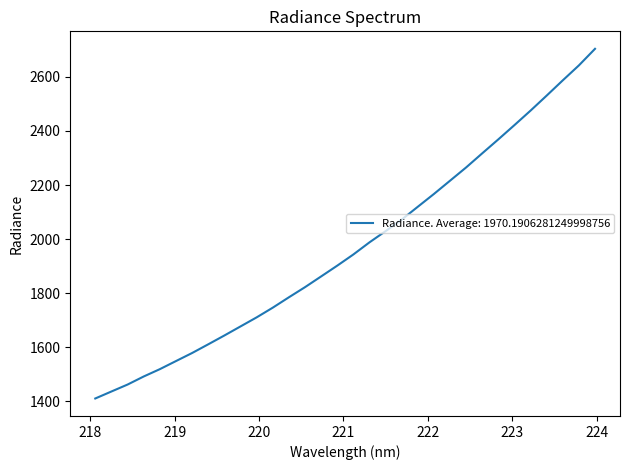

What is the greatest value displayed?

2704.2